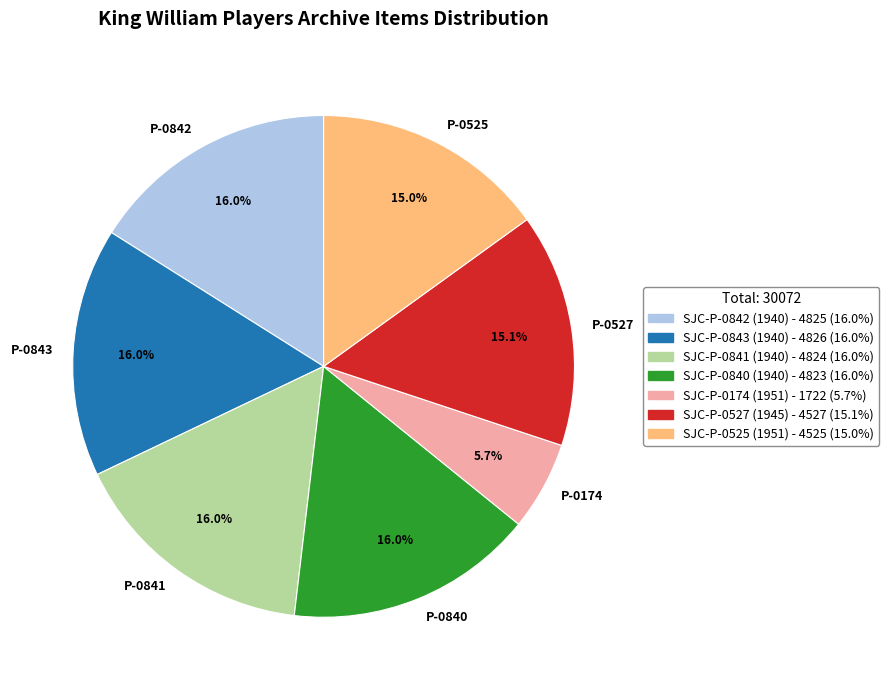

To the nearest percent, what is the average slice percentage?

14%